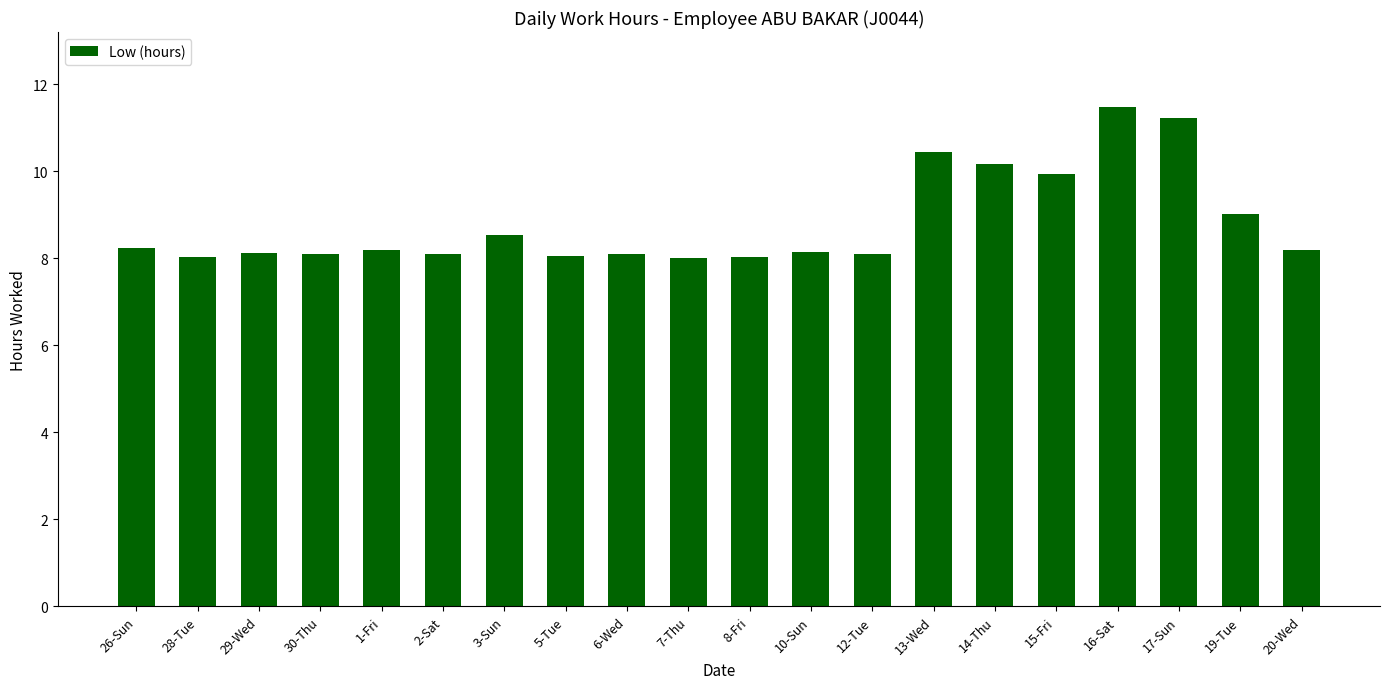

What is the difference between the maximum and minimum values?

3.5